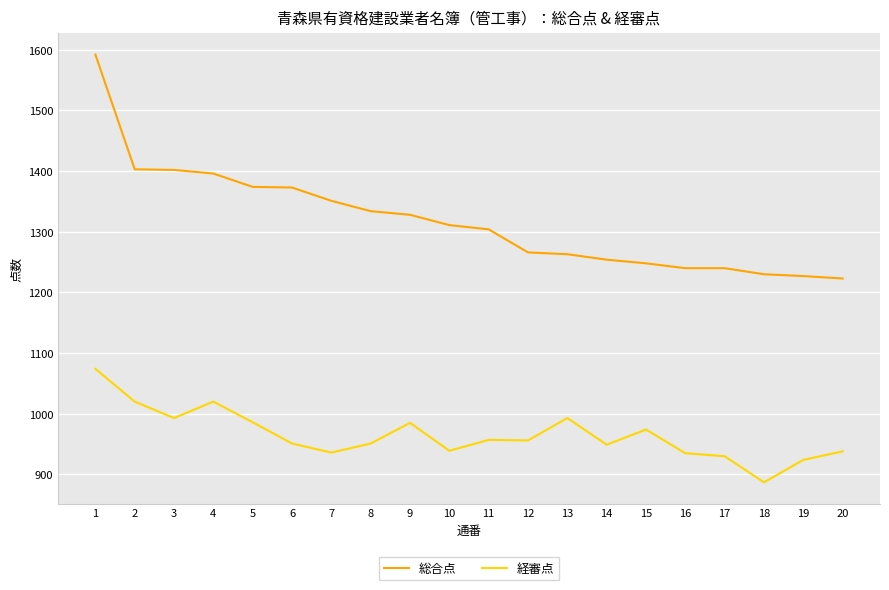

True or false: 総合点 and 経審点 intersect in this chart.

False